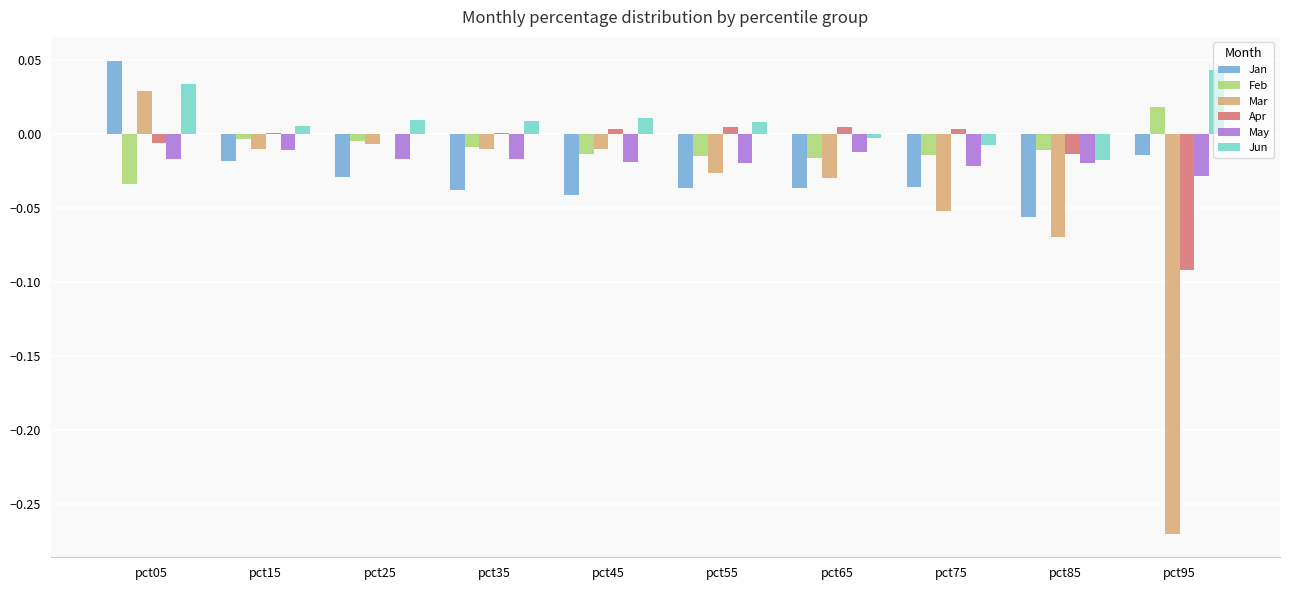

Are the bars horizontal?

No